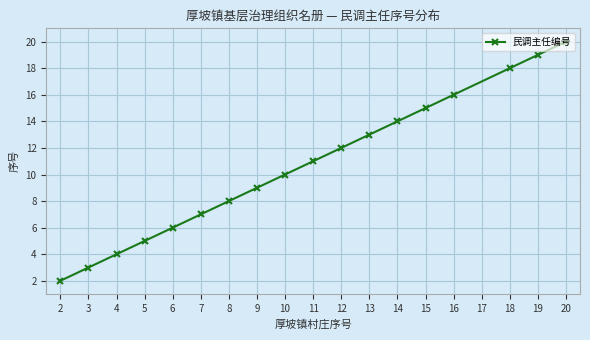

What is the ratio of the value at 9 to the value at 18?

0.5